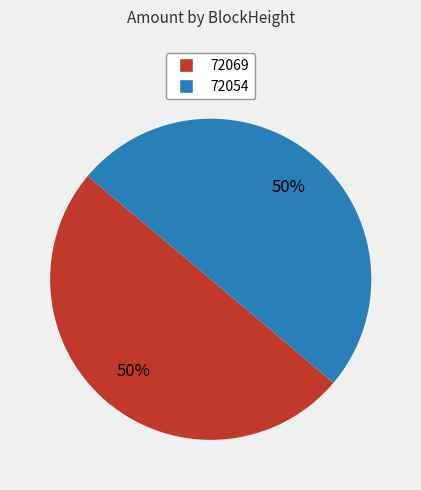

What is the ratio of the value at 72054 to the value at 72069?

1.0